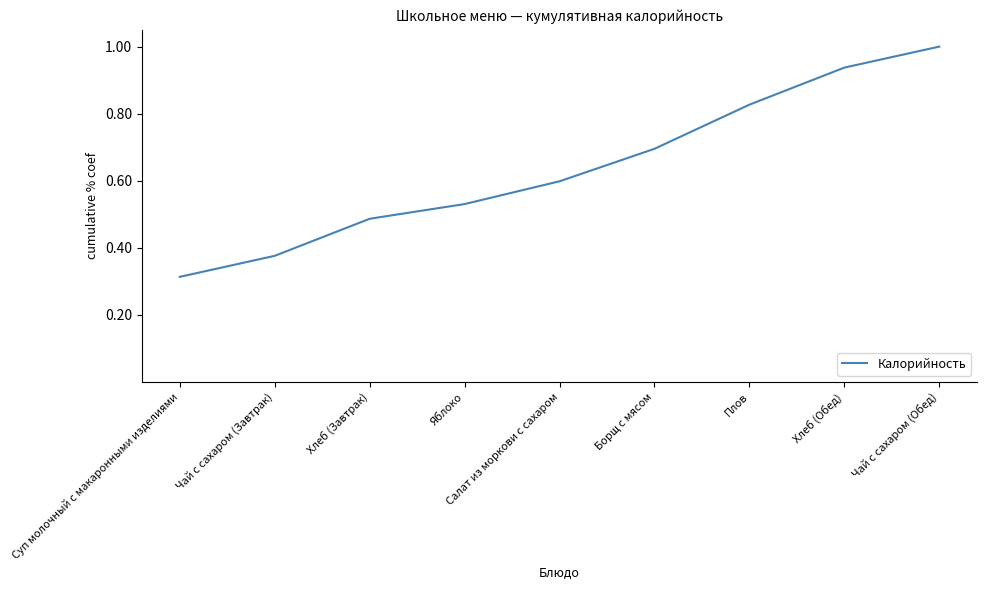

True or false: the data has more than 2 interior local peaks.

False